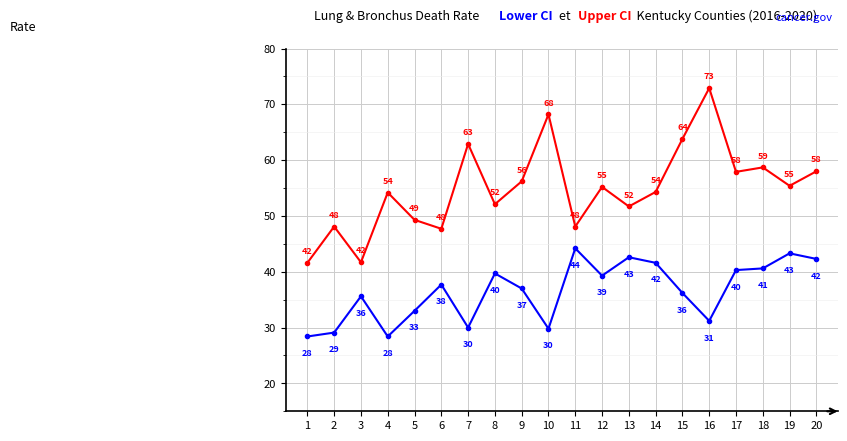

What is the maximum value shown in the chart?

72.9